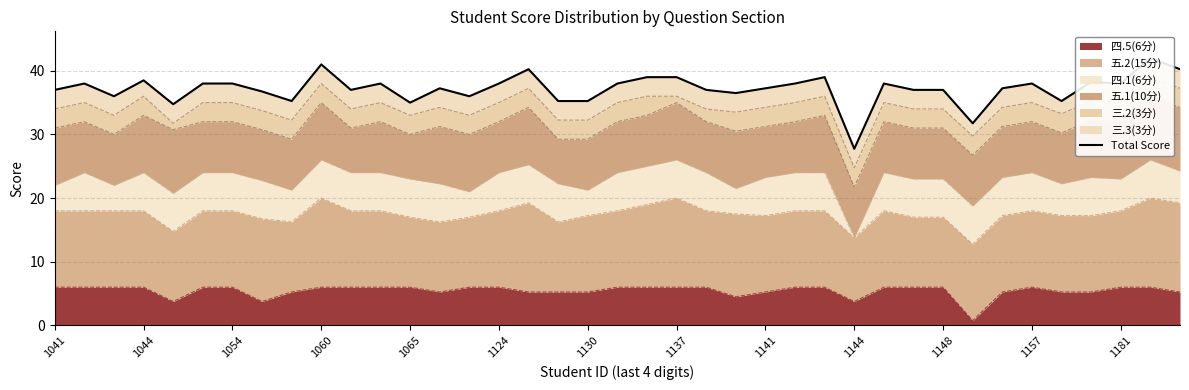

Does the chart have visible grid lines?

Yes